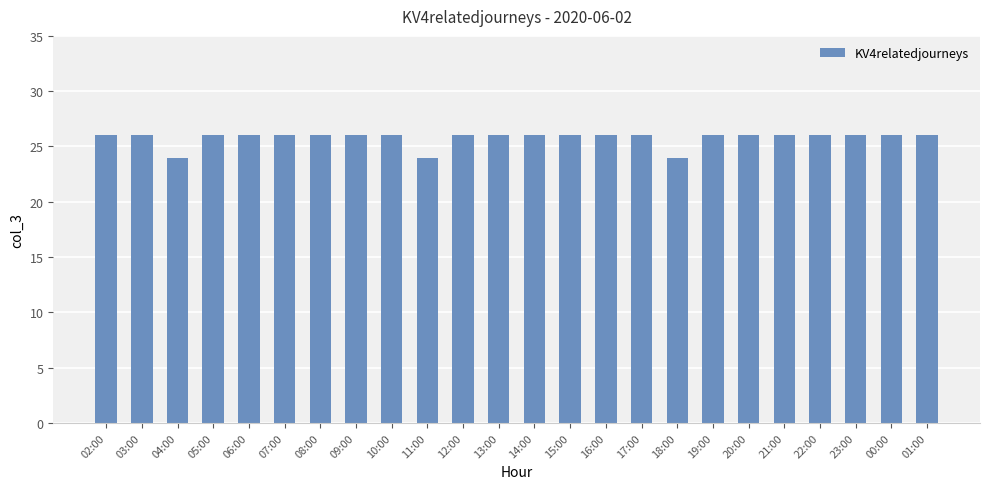

What is the ratio of the value at 01:00 to the value at 15:00?

1.0